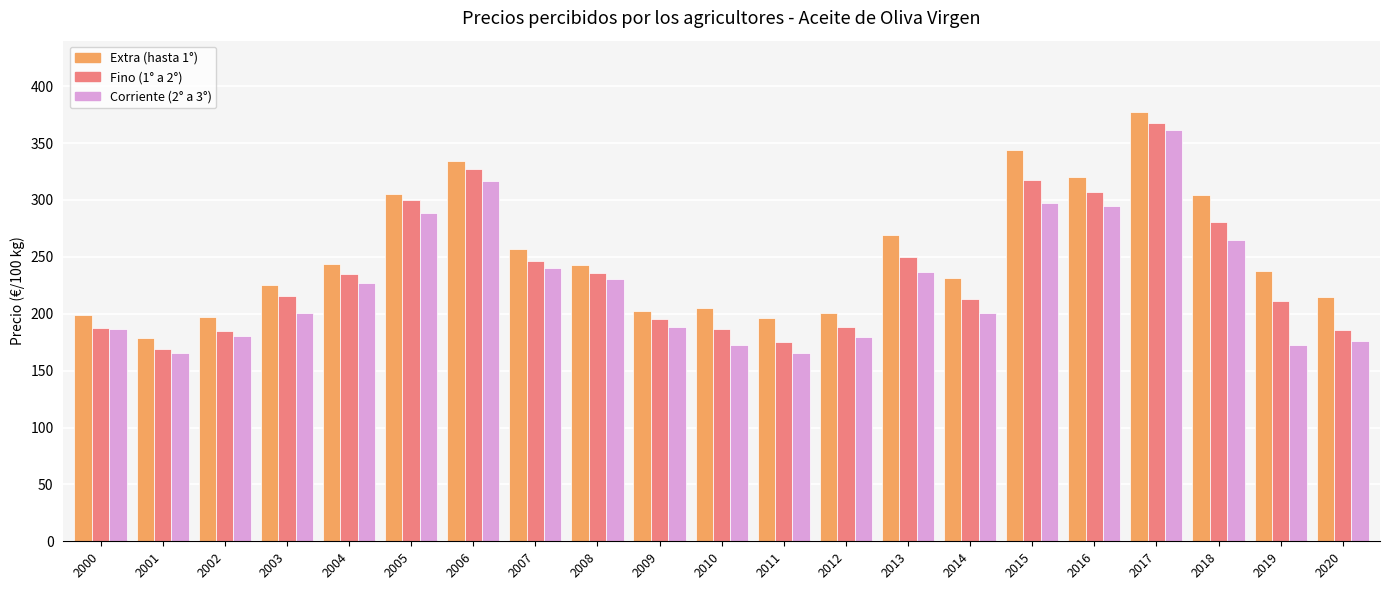

Rank the series at 2002 from highest to lowest value.

Extra (hasta 1°), Fino (1° a 2°), Corriente (2° a 3°)